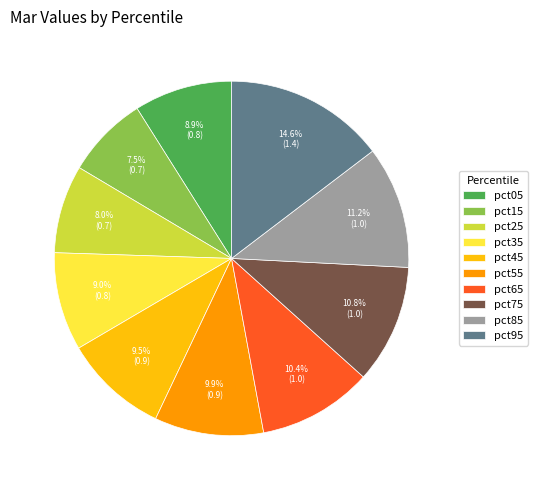

Between pct15 and pct75, which is larger?

pct75